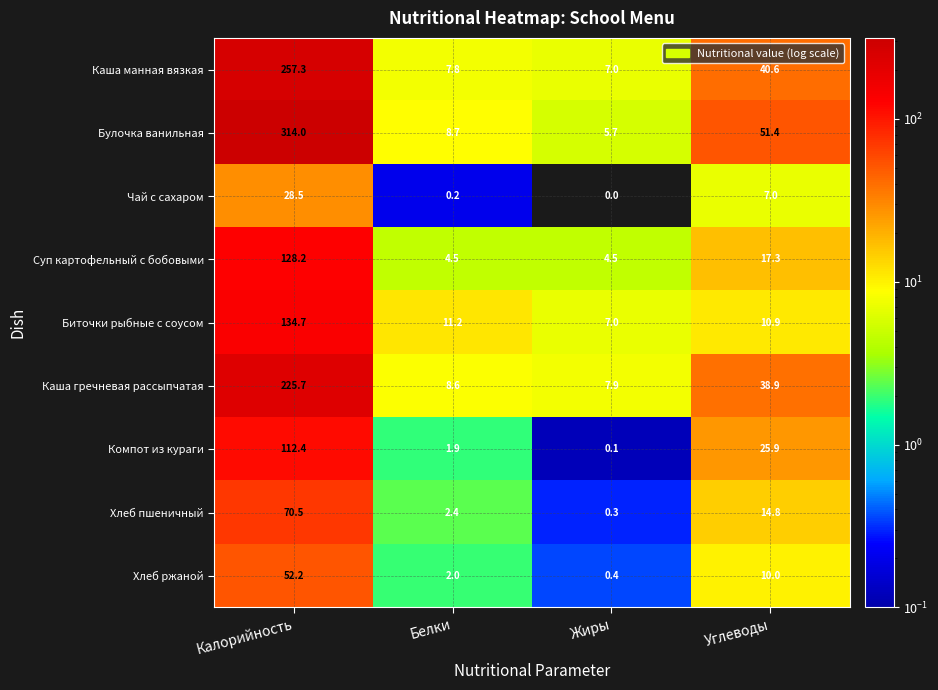

At how many categories does at least one series exceed 296?

1